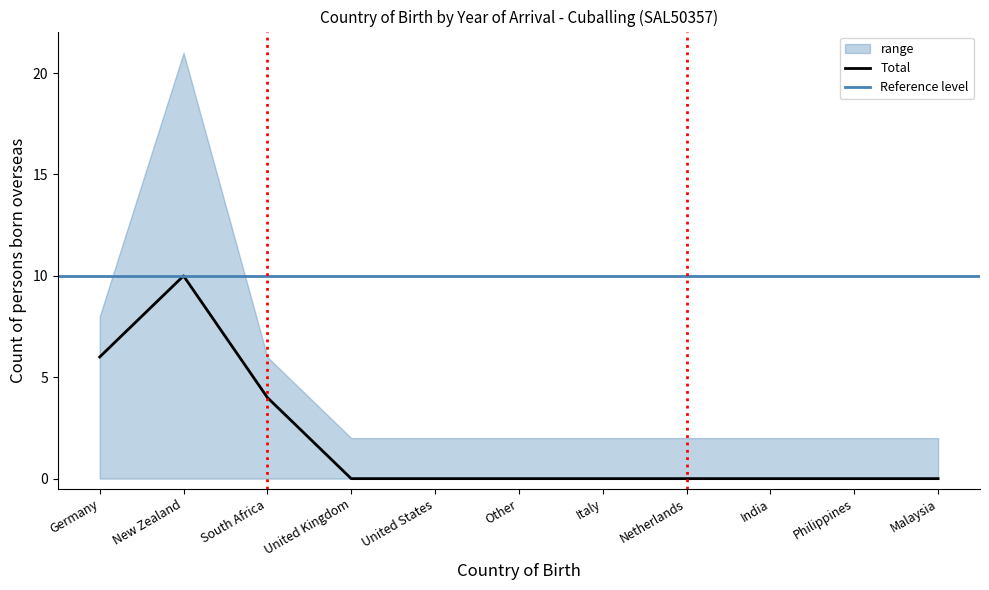

What value does the Total series have at New Zealand?

10